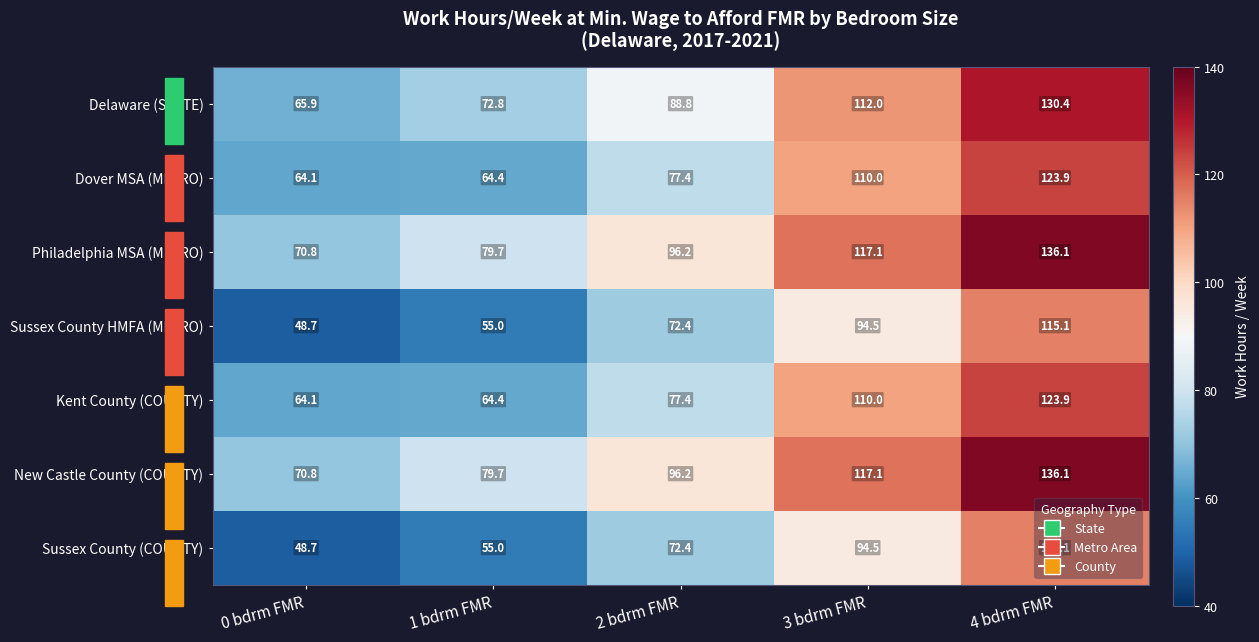

At which category is the sum across all series the highest?

4 bdrm FMR